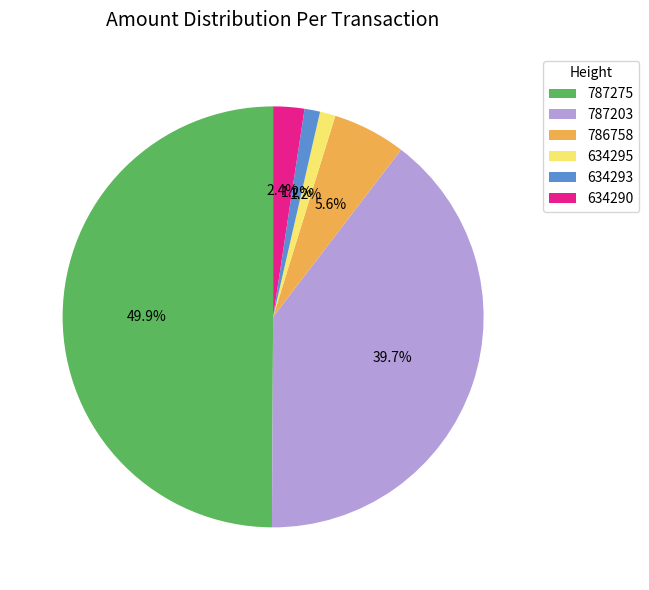

To the nearest percent, what is the difference between the 786758 and 634295 slice percentages?

4%